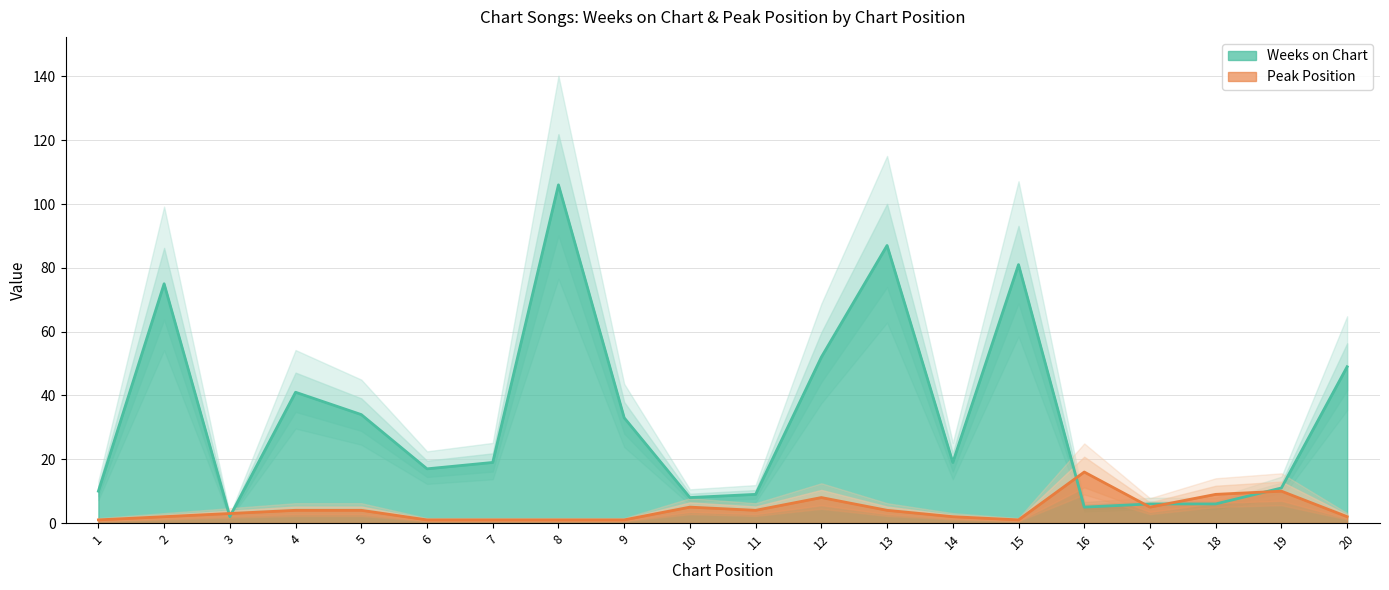

Which series has the largest total across all categories?

Weeks on Chart